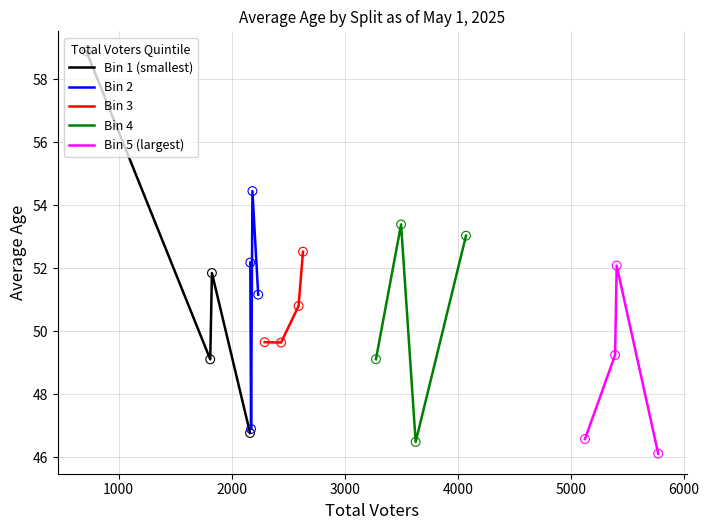

Which series contains the lowest Y value?

Bin 5 (largest)